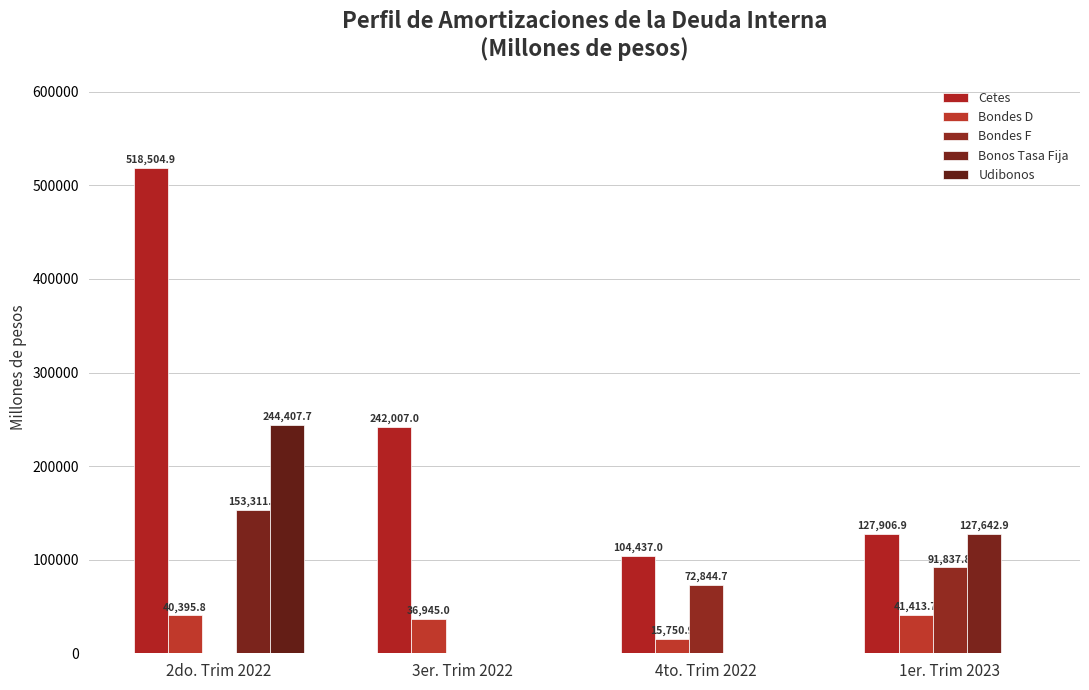

Does the chart contain stacked bars?

No